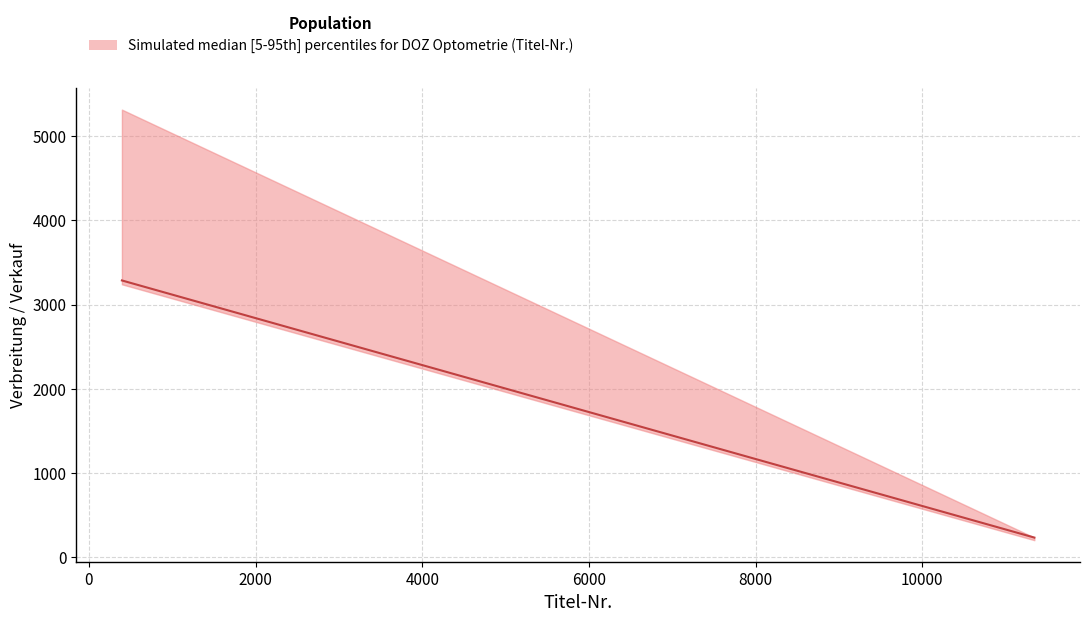

What is the minimum value shown in the chart?

202